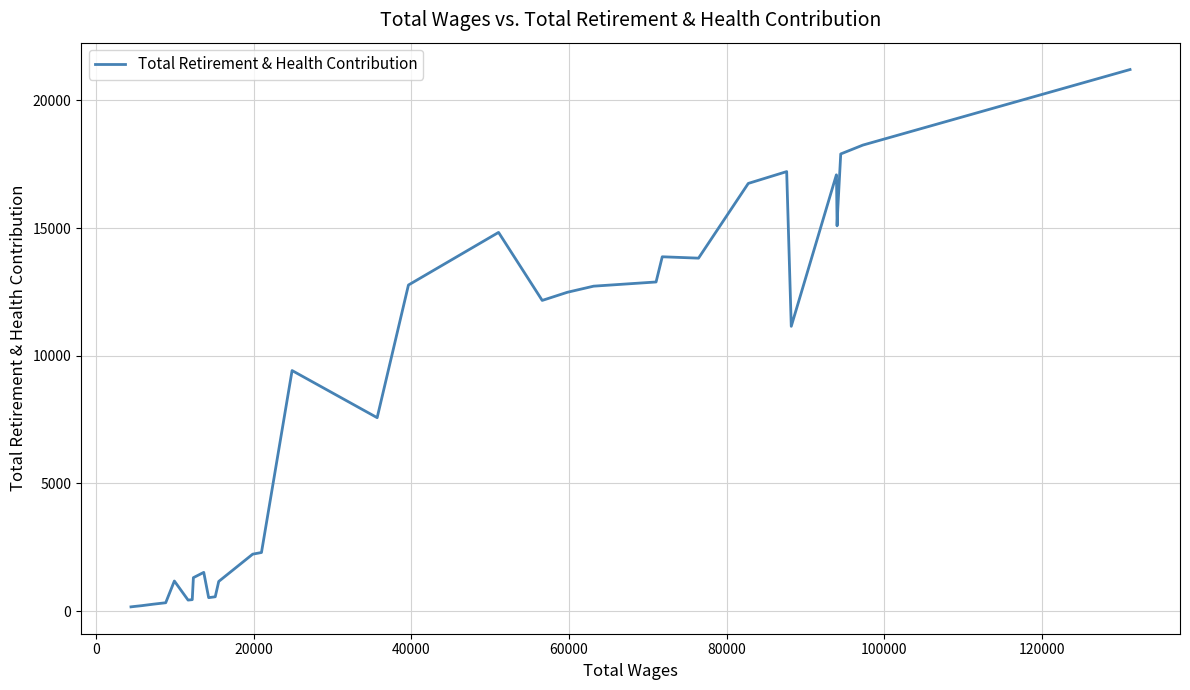

What is the greatest value displayed?

21205